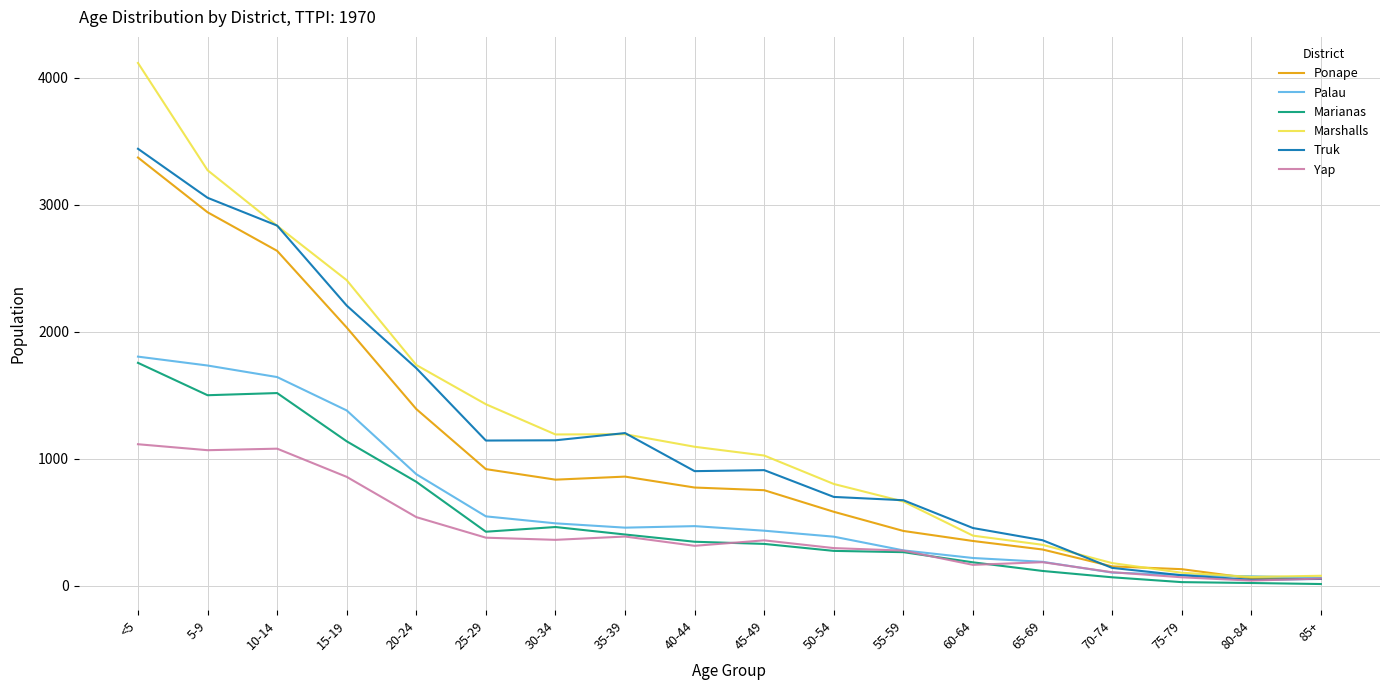

Where is Marshalls nearest to the value 2092?

15-19